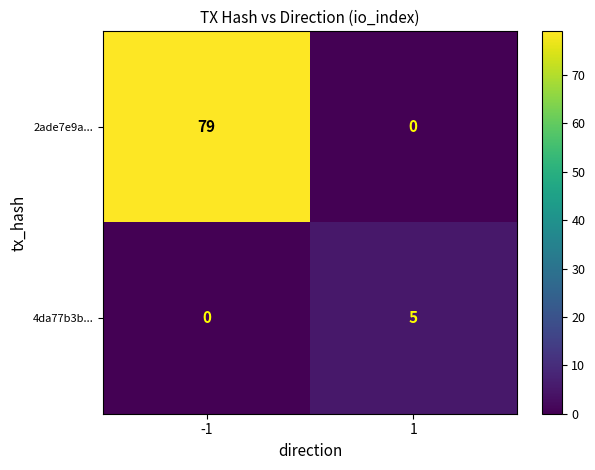

List the series in order of their overall mean, highest first.

2ade7e9a..., 4da77b3b...